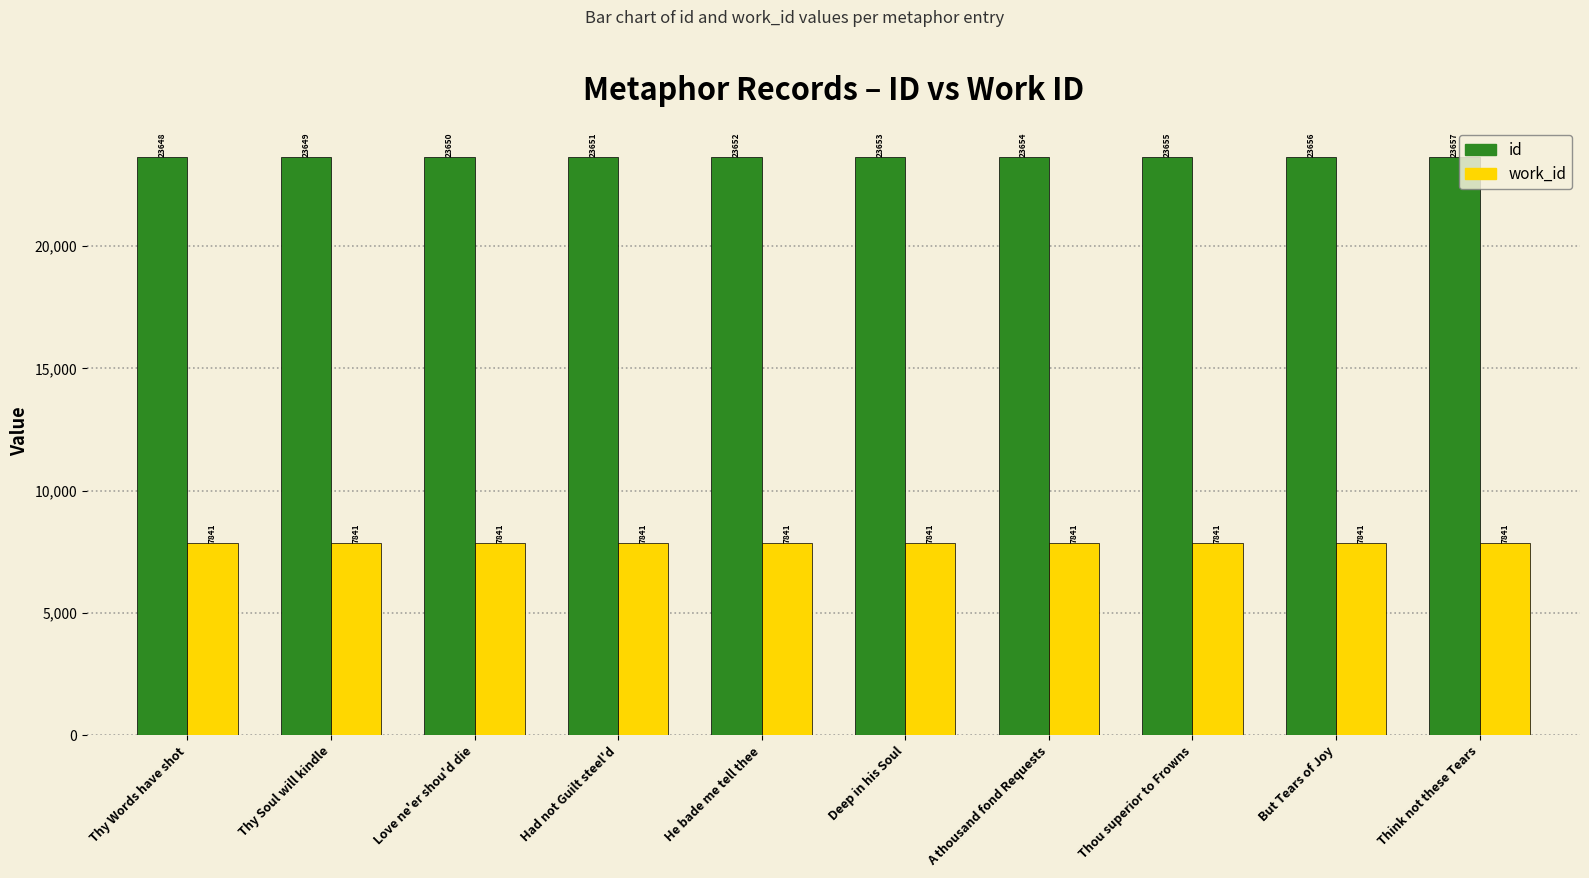

Which series has the largest range (max minus min)?

id